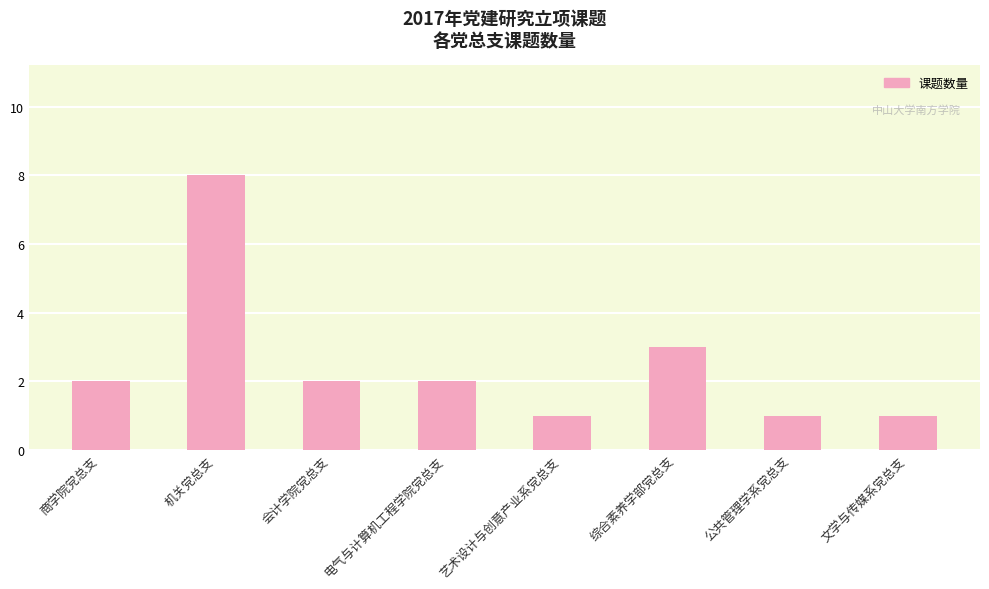

What is the smallest value displayed?

1